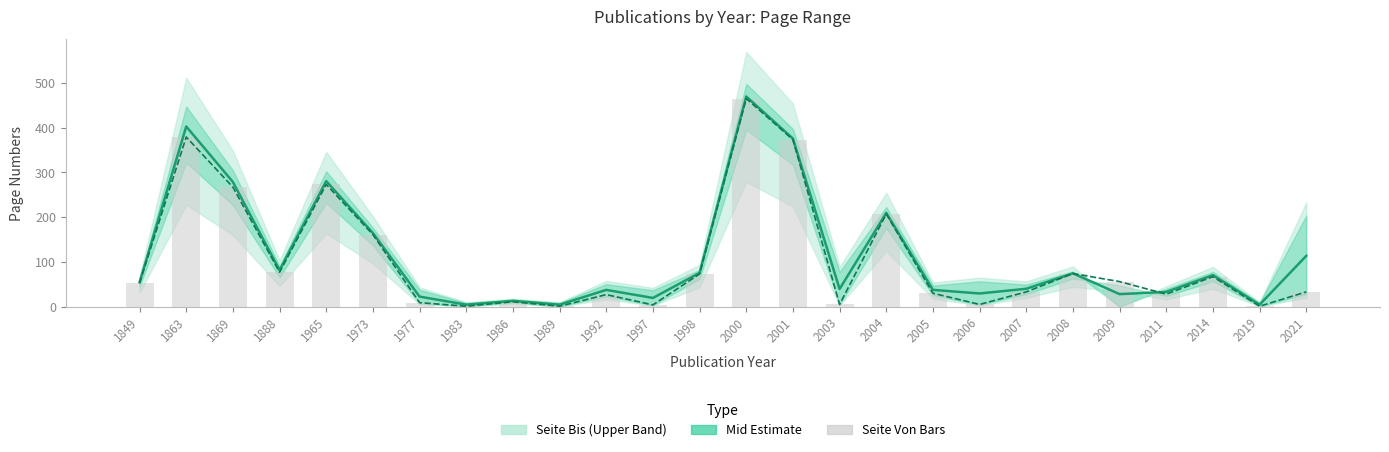

Reading left to right, list all the values displayed in this chart.

Mid (Von+Bis)/2: 54.5	402.5	278.5	81.5	280.5	164.5	22.5	4.5	13.0	4.5	37.5	19.5	75.5	469.5	375.5	39.5	209.5	37.5	29.5	40.0	74.5	28.0	33.0	70.5	4.5	113.5
Seite Von (lower): 53.0	379.0	267.0	77.0	273.0	161.0	9.0	1.0	11.0	1.0	27.0	4.0	73.0	465.0	373.0	5.0	207.0	30.0	5.0	33.0	74.0	56.0	28.0	67.0	1.0	33.0
Seite Von Bars: 53.0	379.0	267.0	77.0	273.0	161.0	9.0	1.0	11.0	1.0	27.0	4.0	73.0	465.0	373.0	5.0	207.0	30.0	5.0	33.0	74.0	56.0	28.0	67.0	1.0	33.0